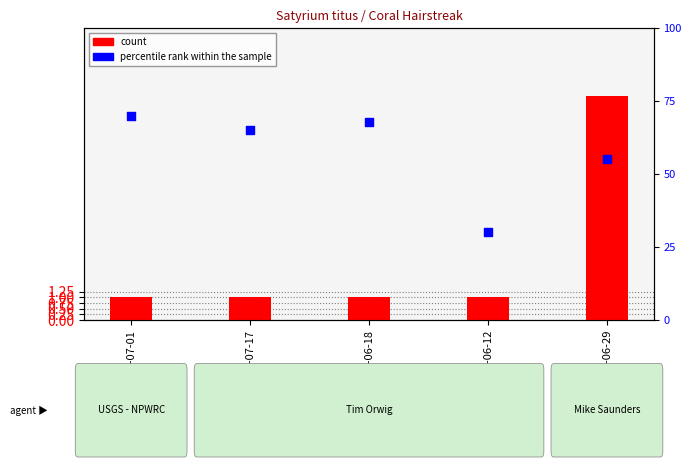

At which category is the sum across all series the highest?

1950-07-01